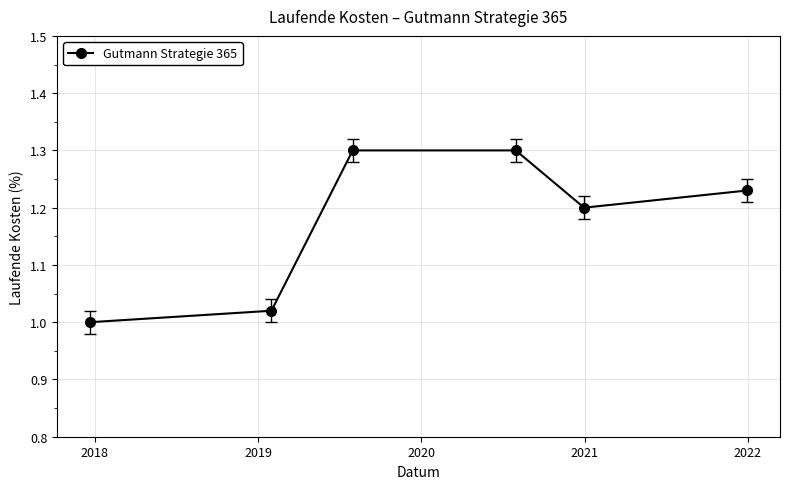

What is the maximum value shown in the chart?

1.3